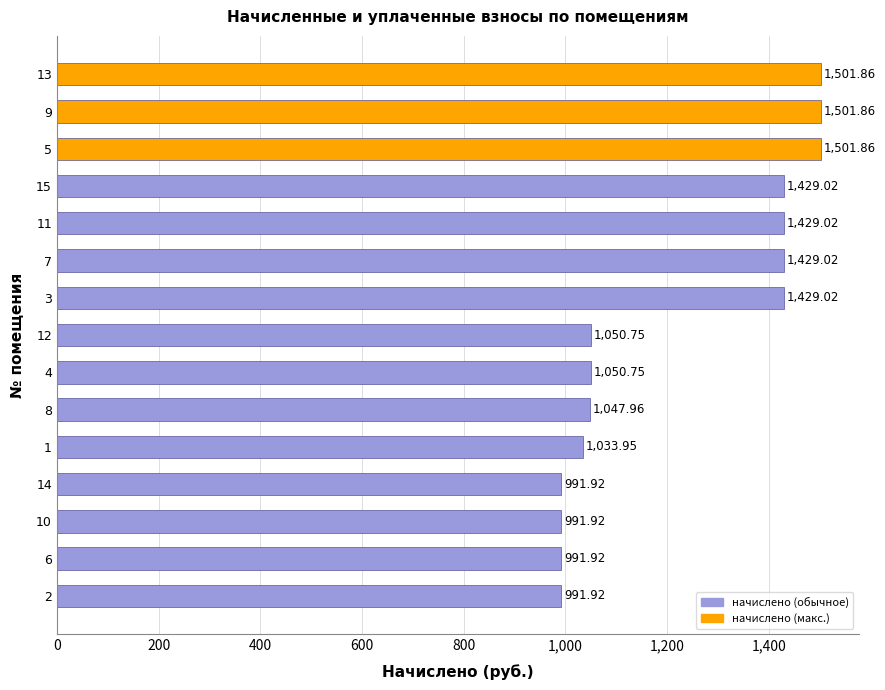

What is the sum of all values?

18372.8